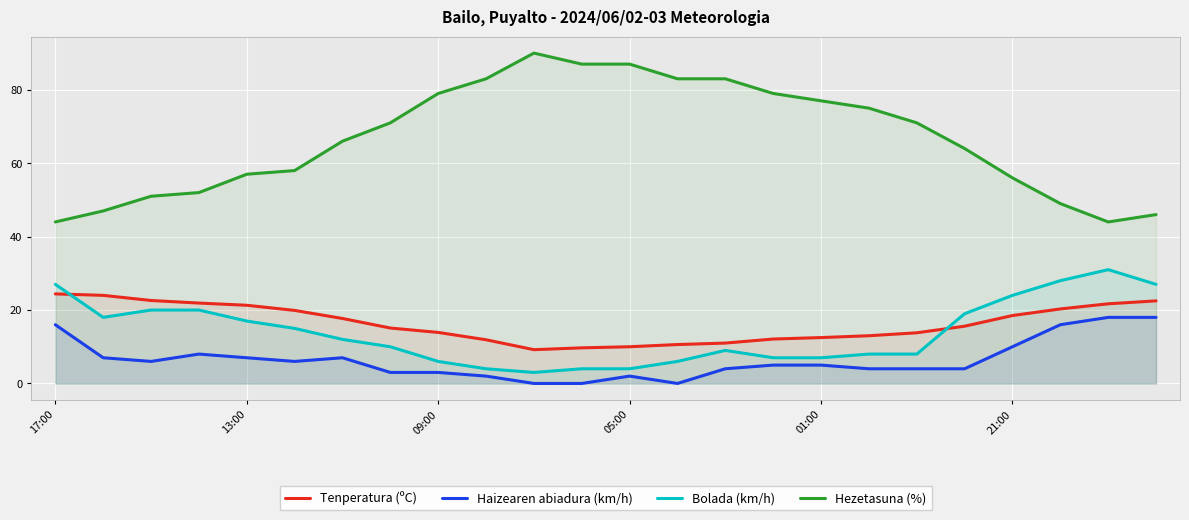

What value does the Tenperatura (ºC) series have at 18?

13.8